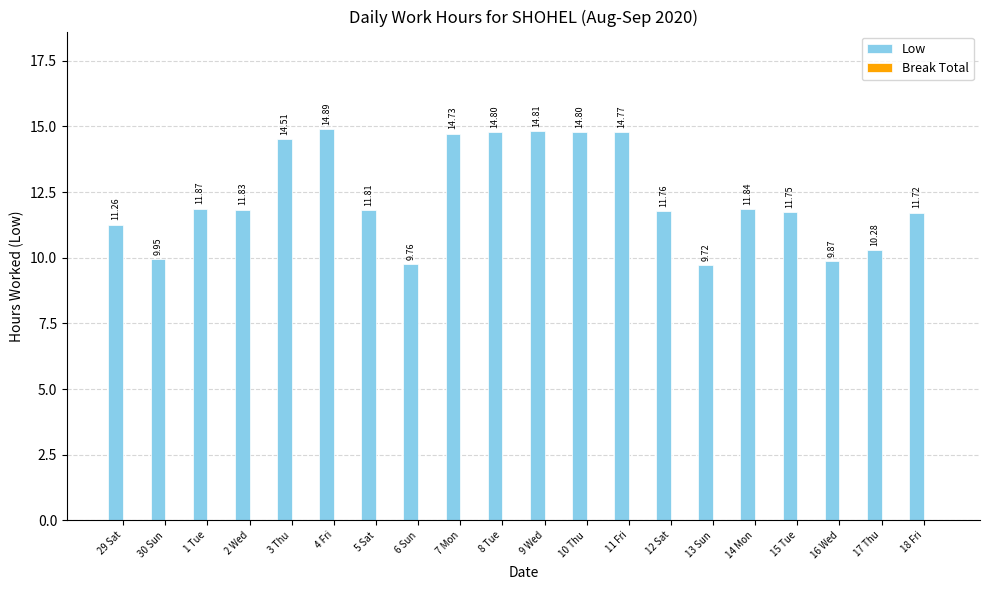

What is the ratio of the value at 18 Fri to the value at 16 Wed?

1.2